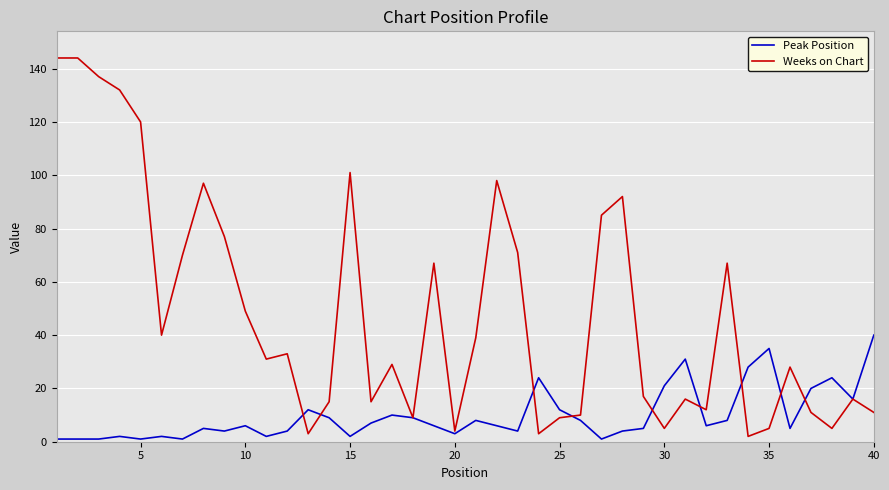

List the series in order of their overall mean, highest first.

Weeks on Chart, Peak Position